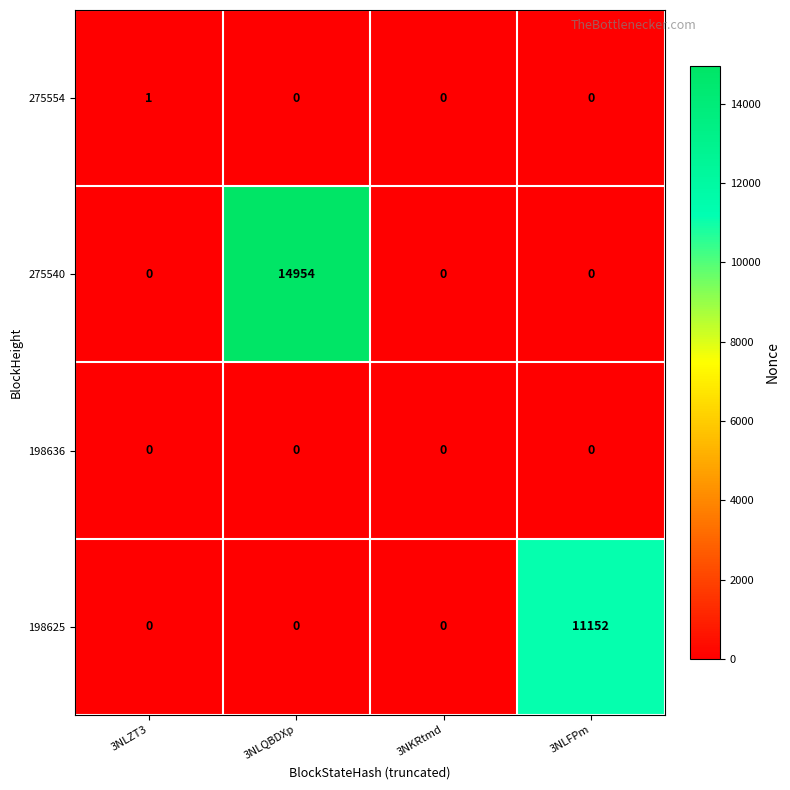

Count the number of data series in this chart.

4